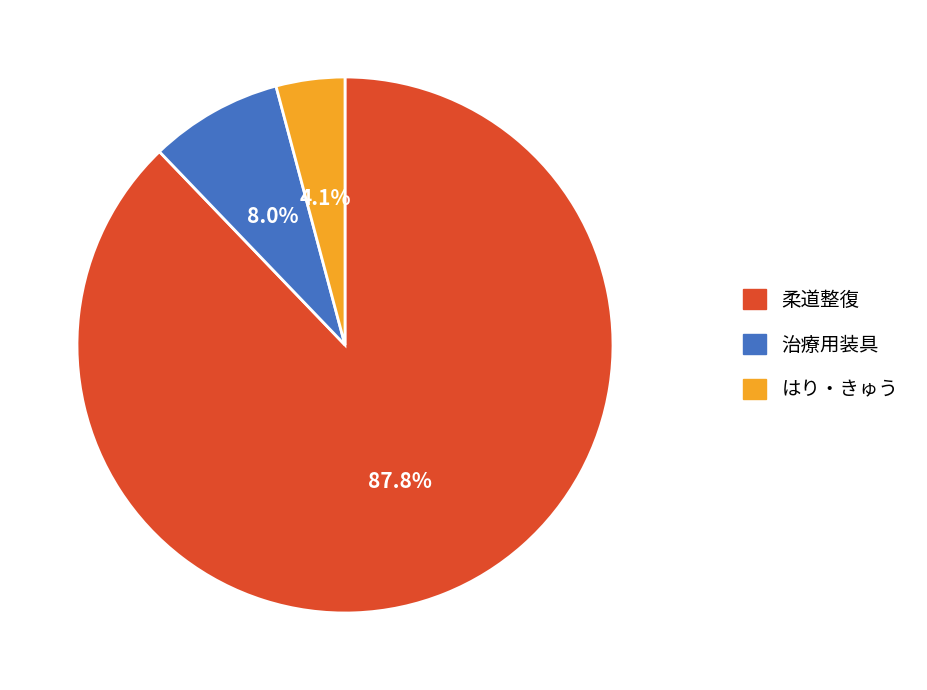

How many segments does this pie chart have?

3